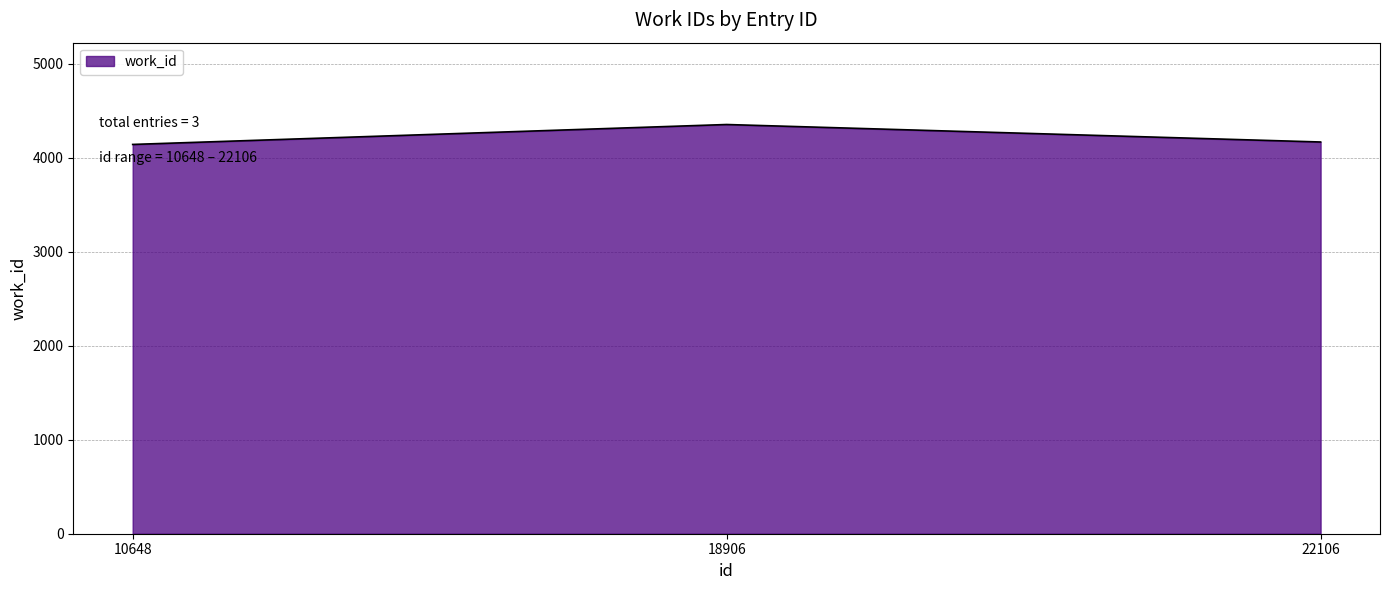

Read the value at 18906.

4353